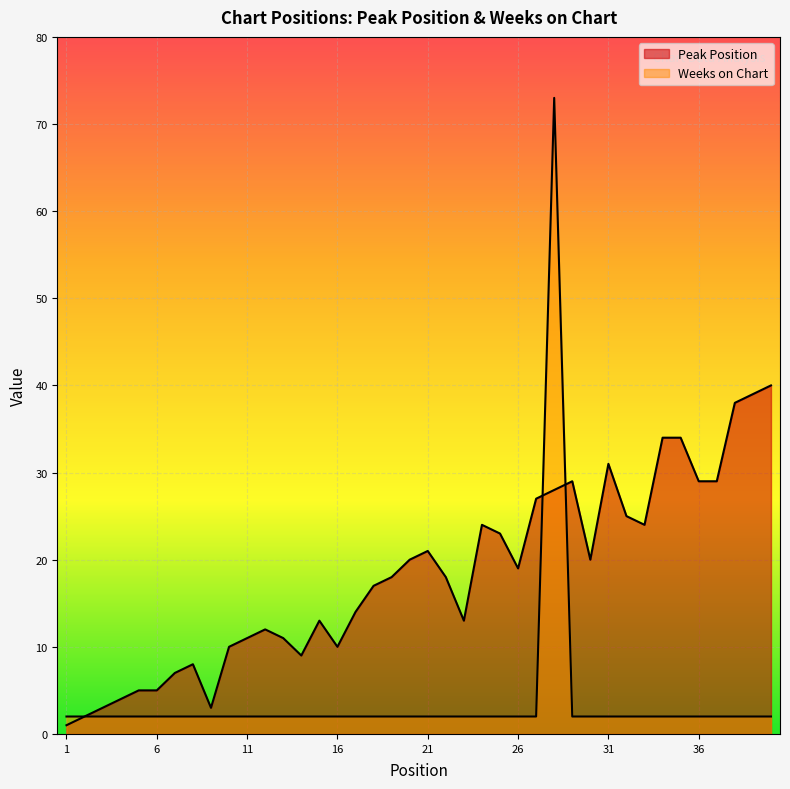

True or false: Peak Position has a value of 17 at 18.

True